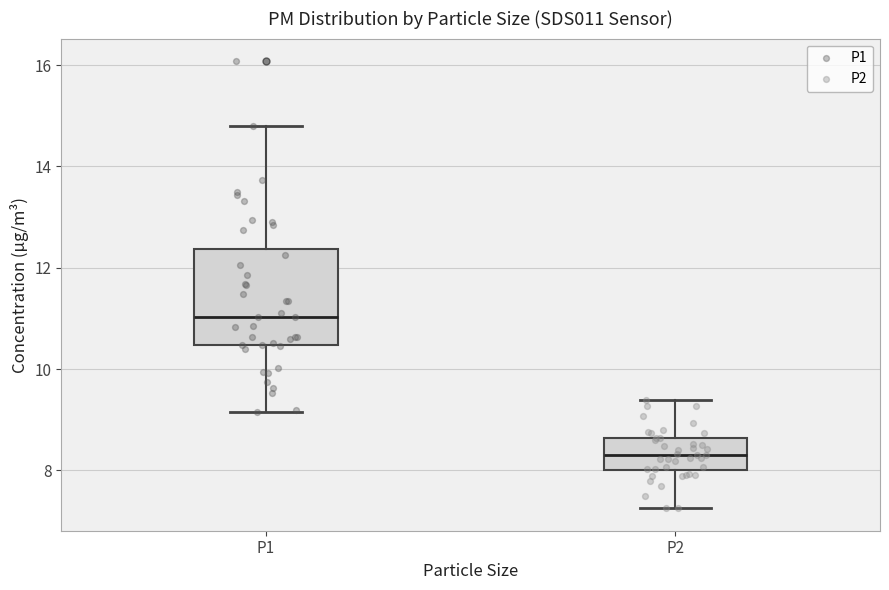

Reading left to right, read every box against the y-axis: the position of its median line, the range the box covers, and the ends of its whiskers. The values are not printed on the chart, so give them approximately, as read against the axis.

P1: median 11.0, box 10.4 to 12.4, whiskers 9.2 to 14.8
P2: median 8.4, box 8.0 to 8.6, whiskers 7.2 to 9.4